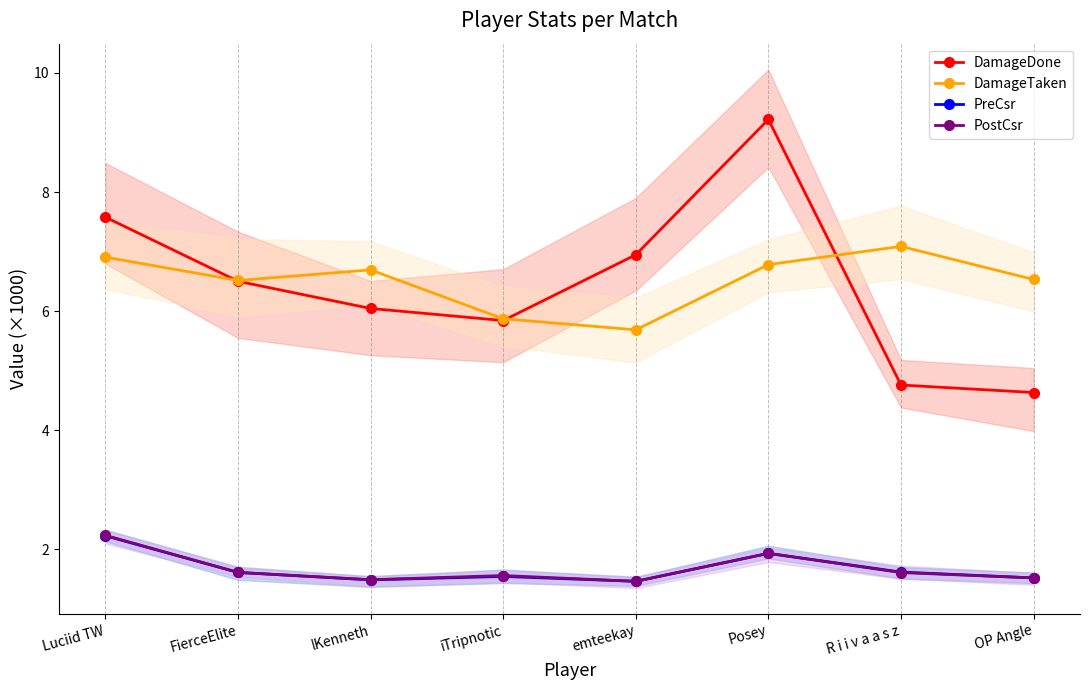

Reading left to right, what are all the values shown in this chart?

DamageDone: 7.6	6.5	6.0	5.8	6.9	9.2	4.8	4.6
DamageTaken: 6.9	6.5	6.7	5.9	5.7	6.8	7.1	6.5
PreCsr: 2.2	1.6	1.5	1.5	1.5	1.9	1.6	1.5
PostCsr: 2.2	1.6	1.5	1.6	1.5	1.9	1.6	1.5